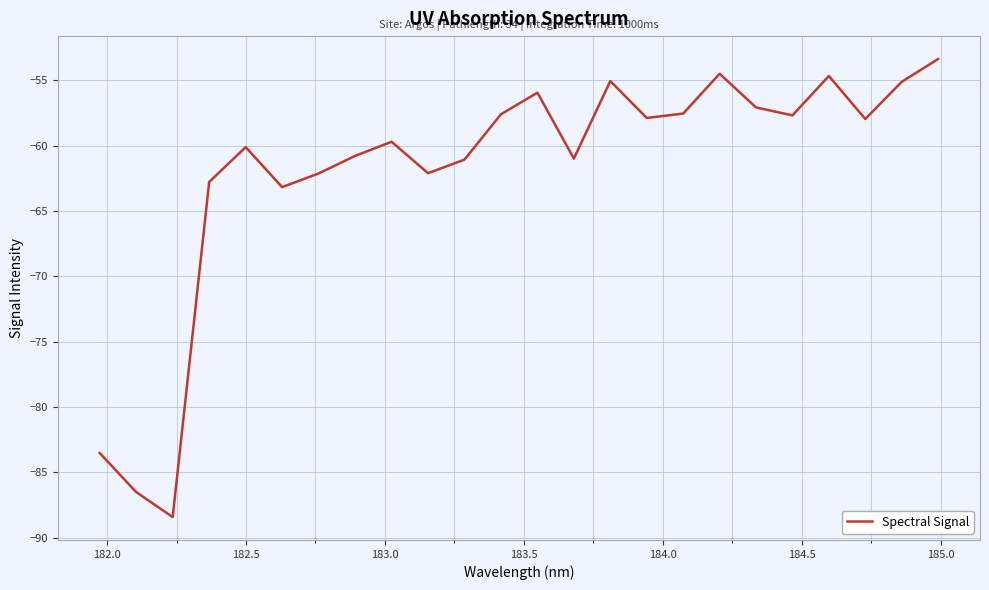

What is the smallest value displayed?

-88.4